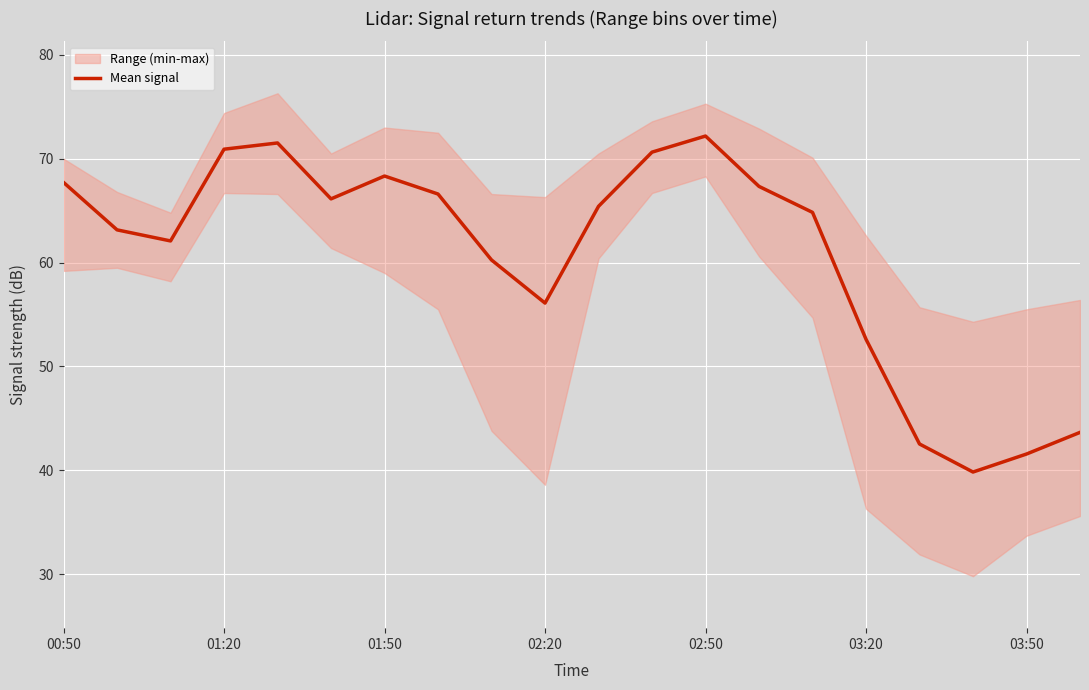

Is it true that Mean signal equals 102.2 at 02:50?

False